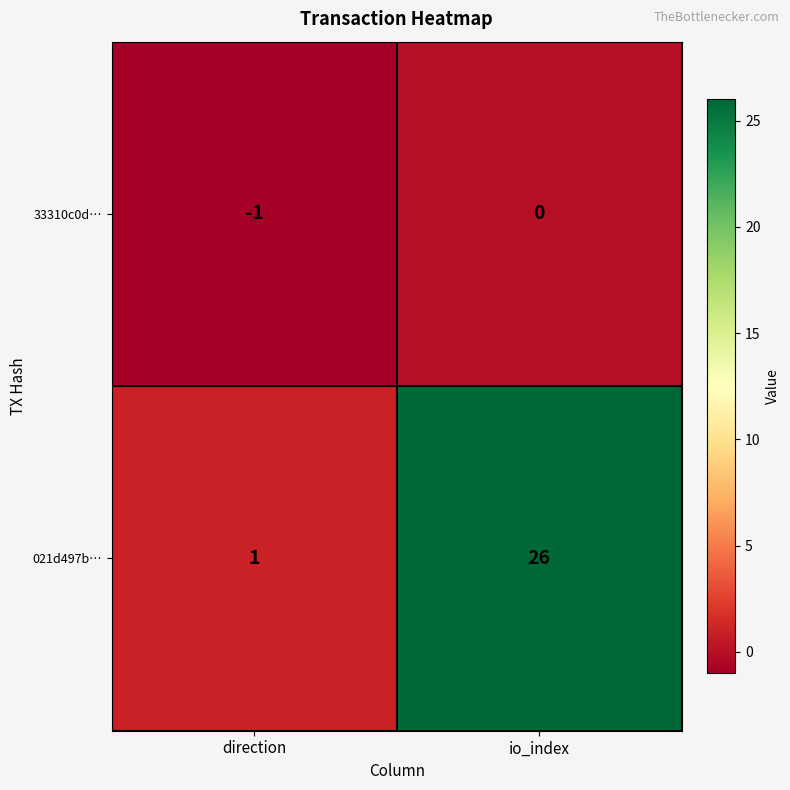

At which category does the chart reach its minimum across all series?

direction